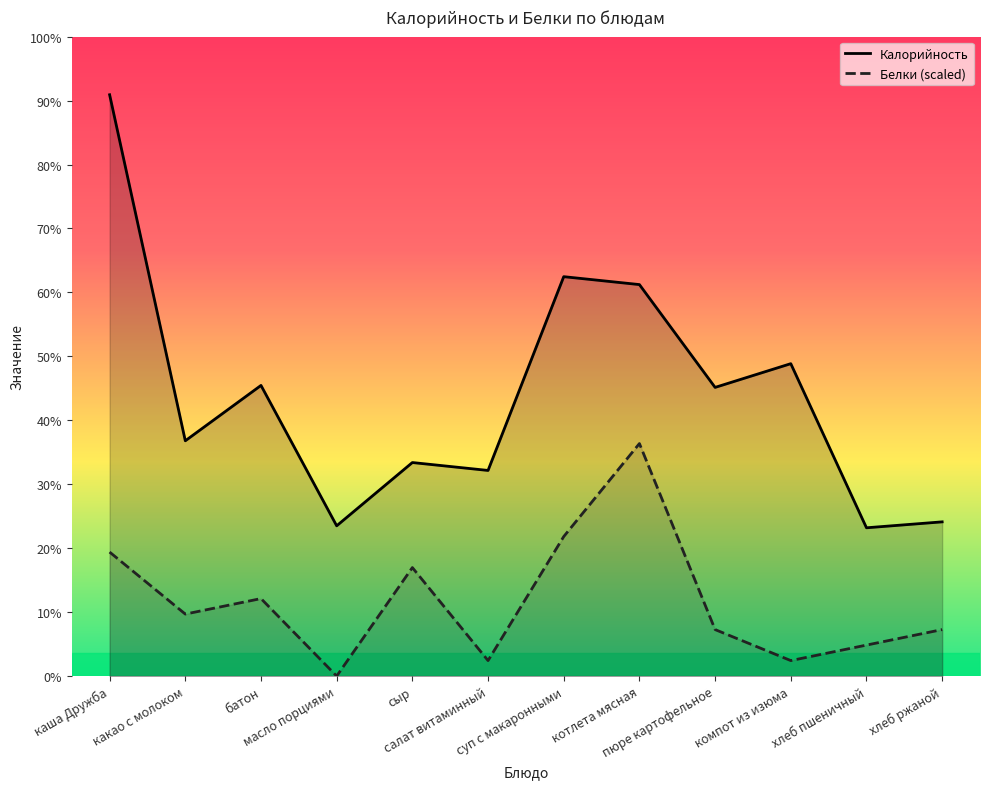

The value of Белки at салат витаминный is 7.8. True or false?

True